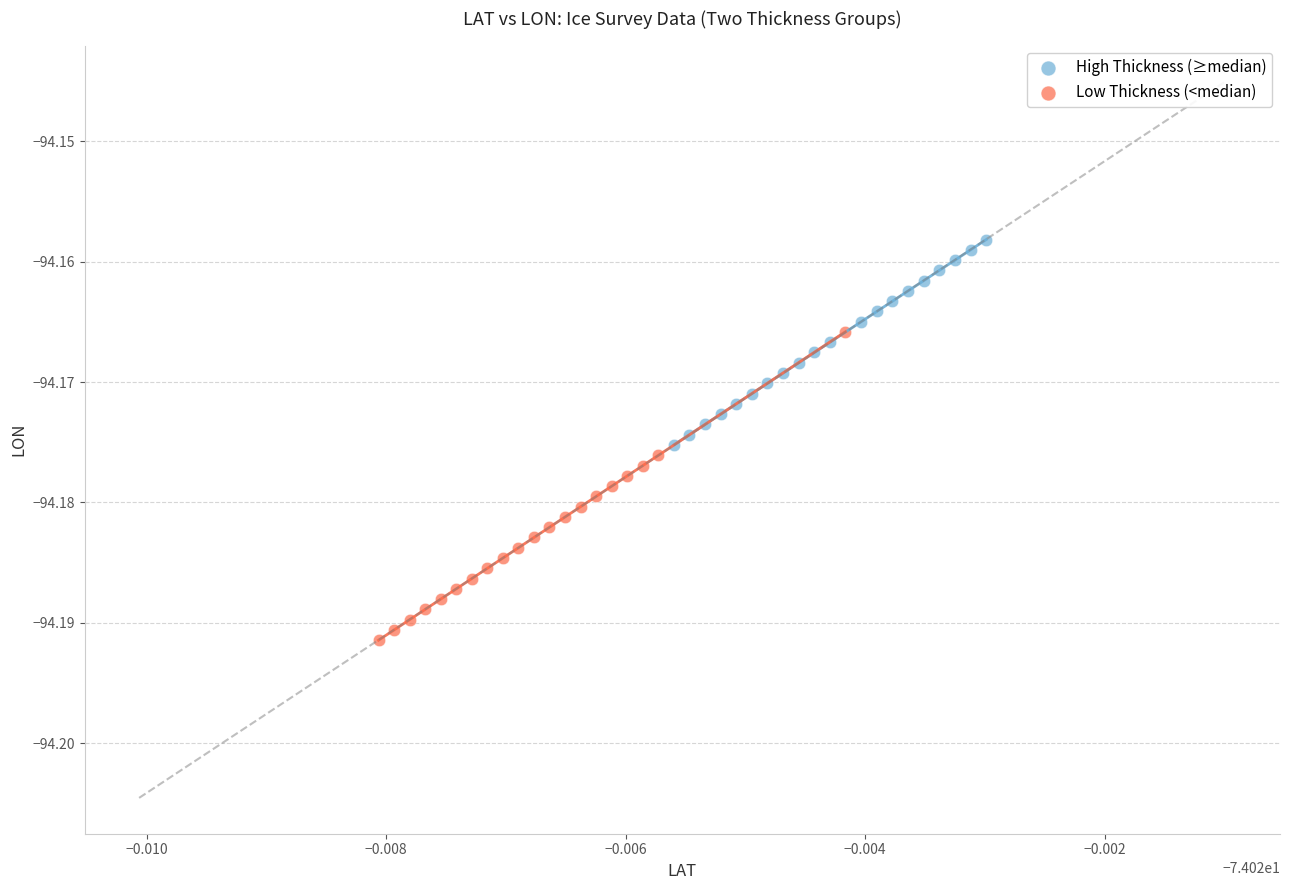

Which series has the widest spread of Y values?

Low Thickness (<median)